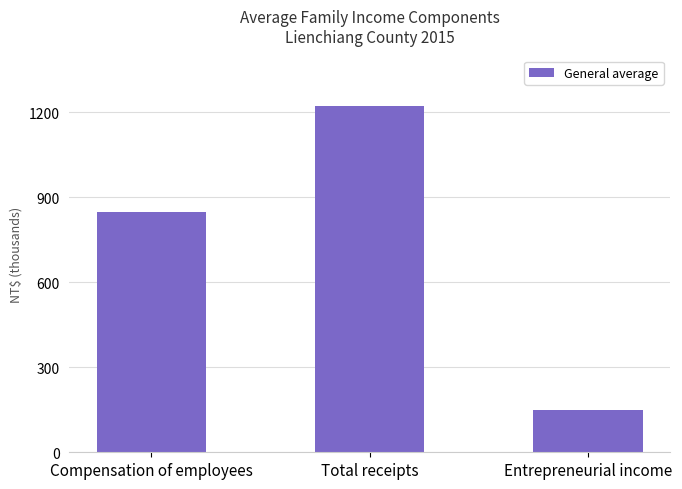

Approximately how many times larger is the value at Total receipts compared to Entrepreneurial income?

8.1